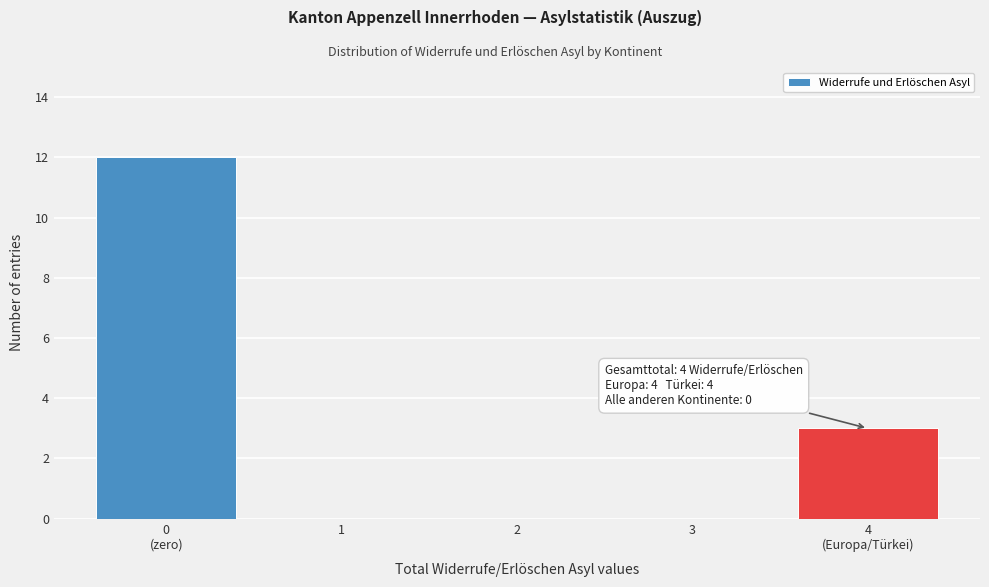

What is the maximum value shown in the chart?

12